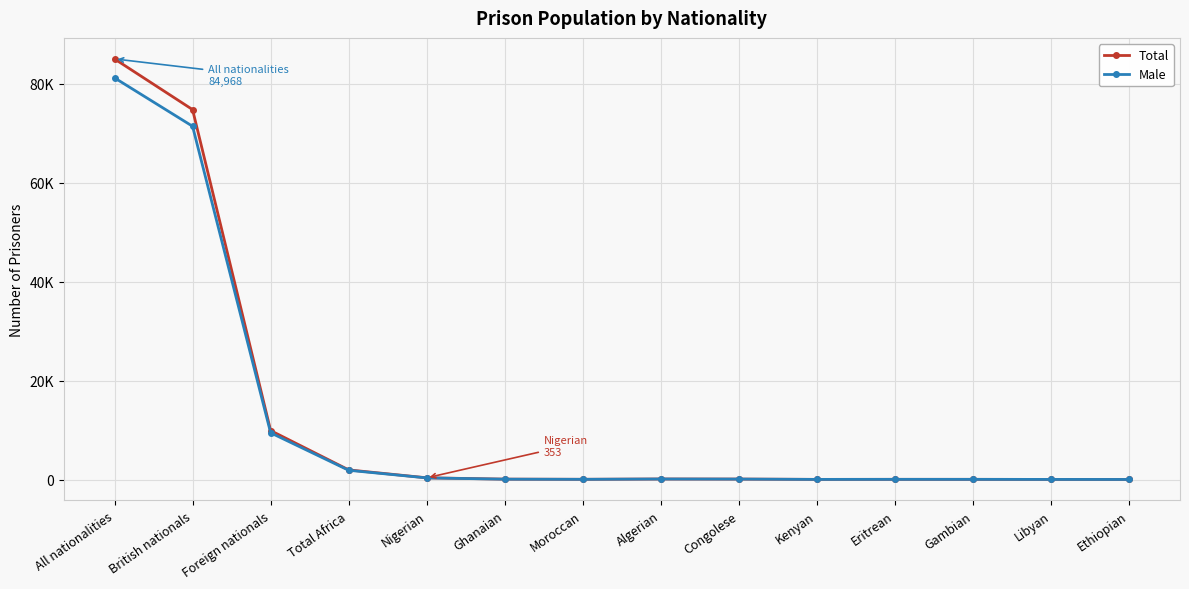

Count the number of categories in the chart.

14